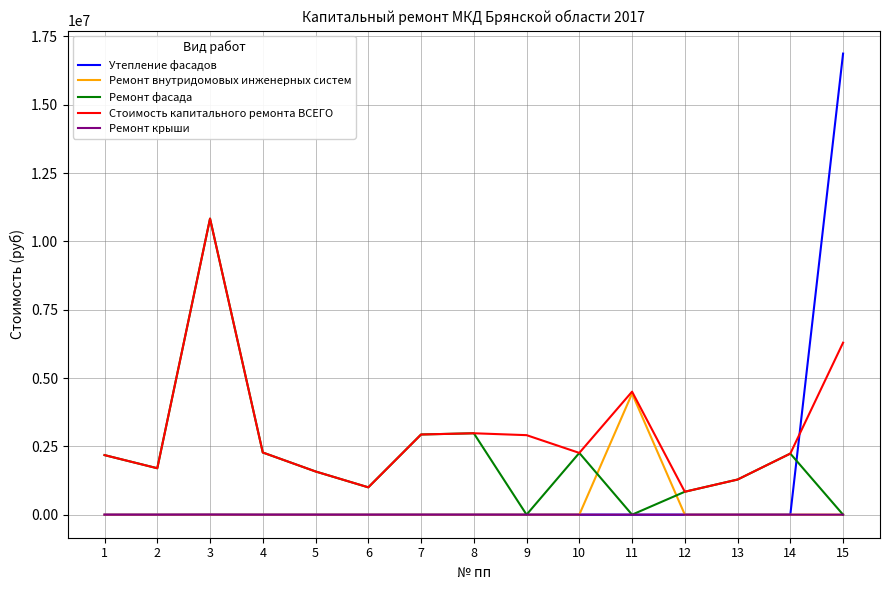

Which series has the widest spread of values?

Утепление фасадов